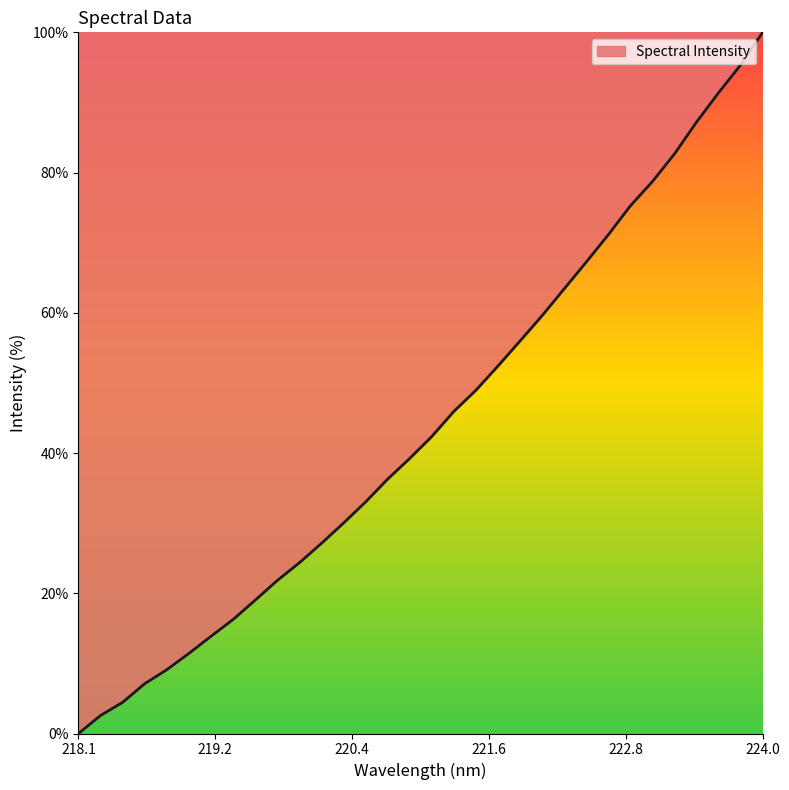

What is the greatest value displayed?

100.0